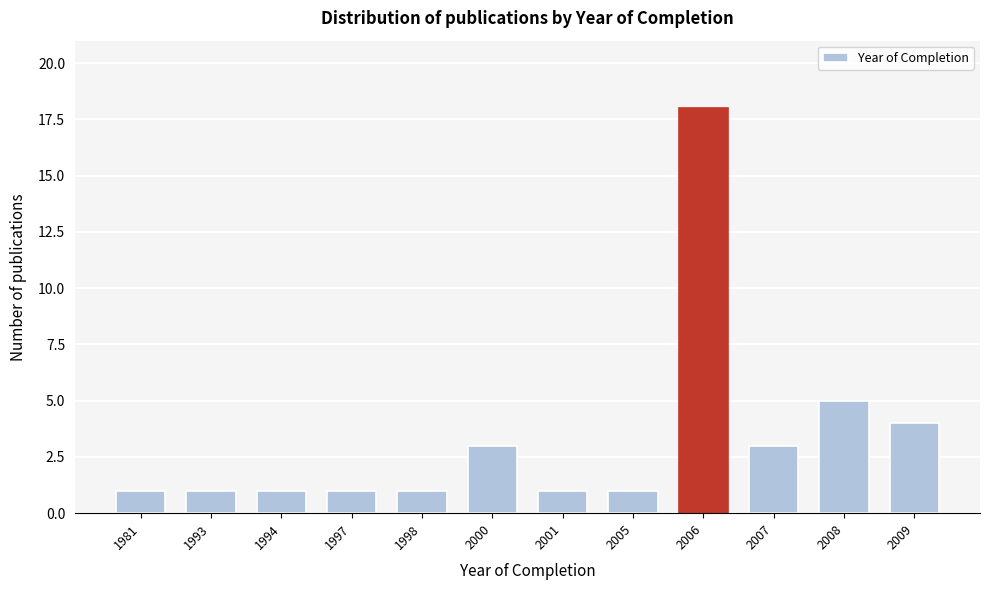

Reading left to right, extract all data points from this chart.

1981=1	1993=1	1994=1	1997=1	1998=1	2000=3	2001=1	2005=1	2006=18	2007=3	2008=5	2009=4